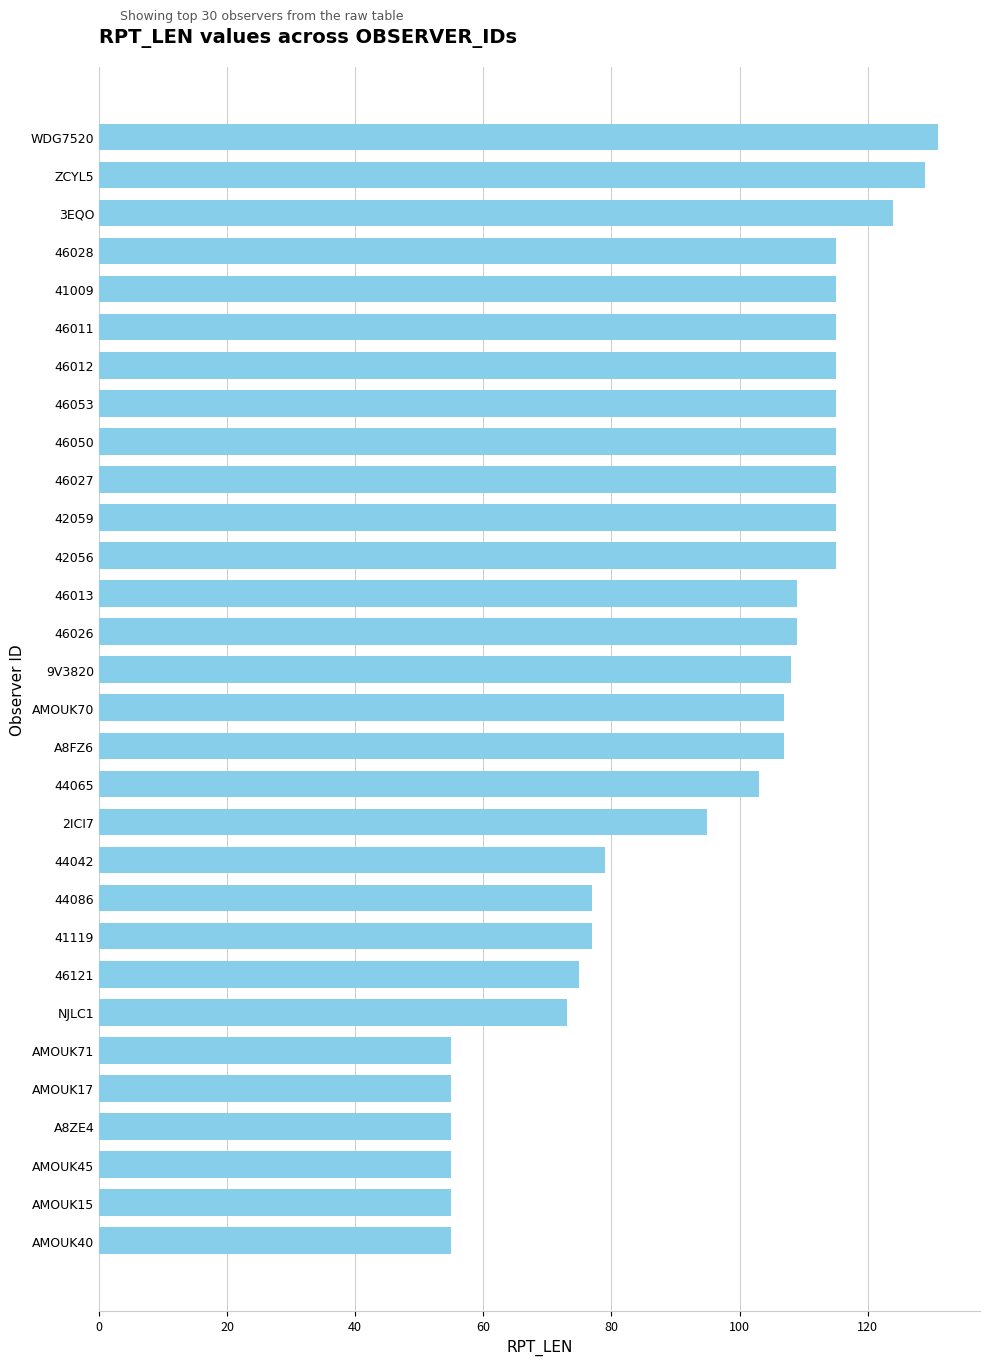

The value at 41119 is 77. True or false?

True